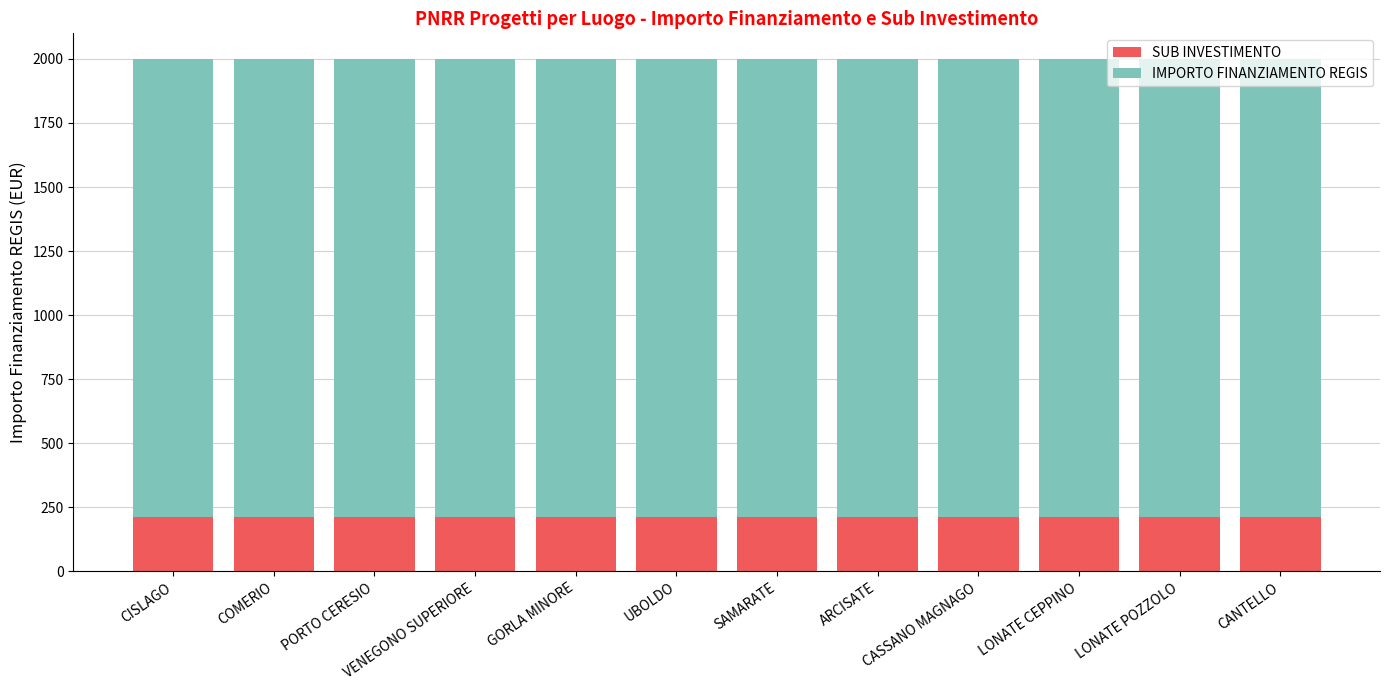

The SUB INVESTIMENTO series shows 58 at ARCISATE. True or false?

False